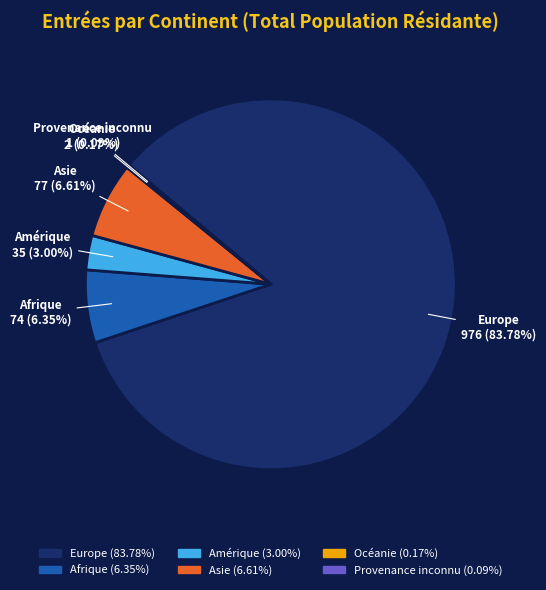

What is the majority slice?

Europe